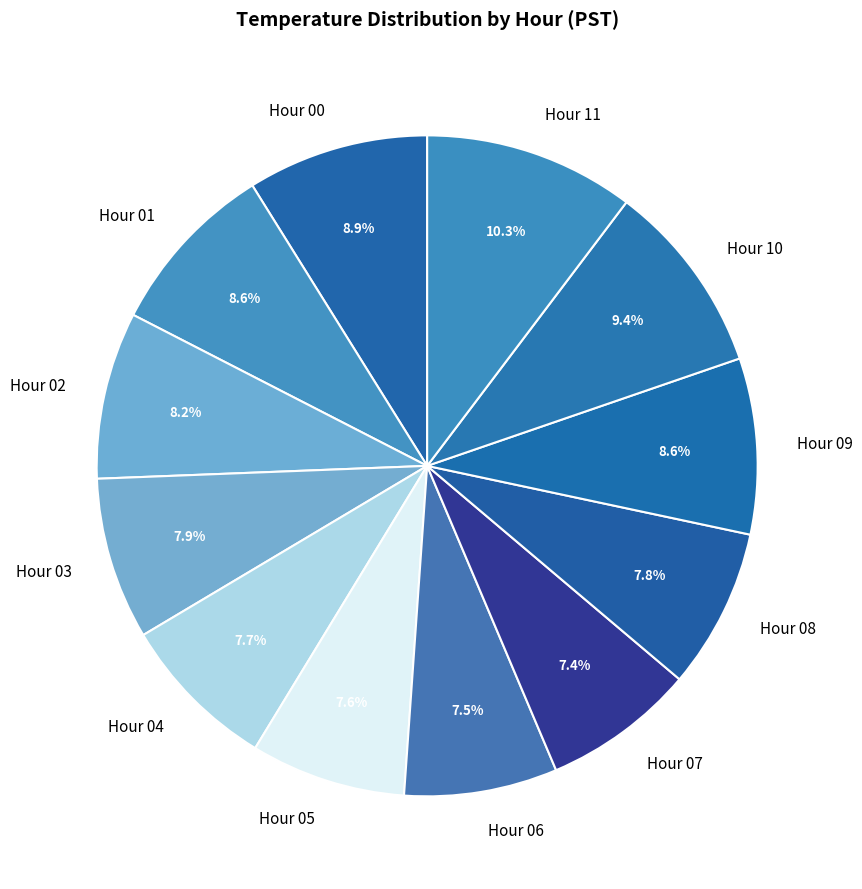

Does Hour 10 account for over 50% of the chart?

No